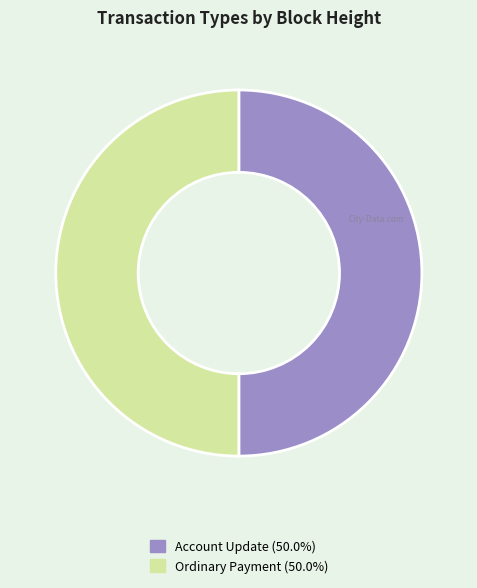

Count the number of slices in the pie.

2